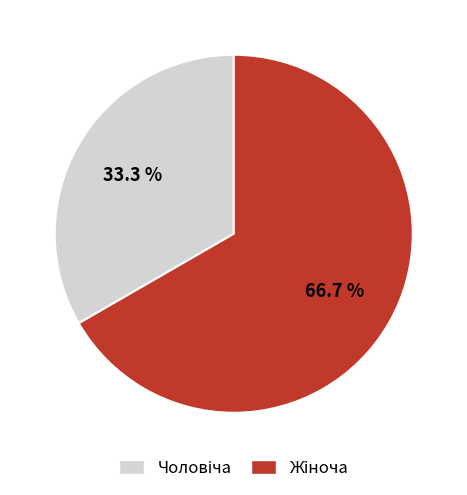

Does any single category account for the majority?

Yes